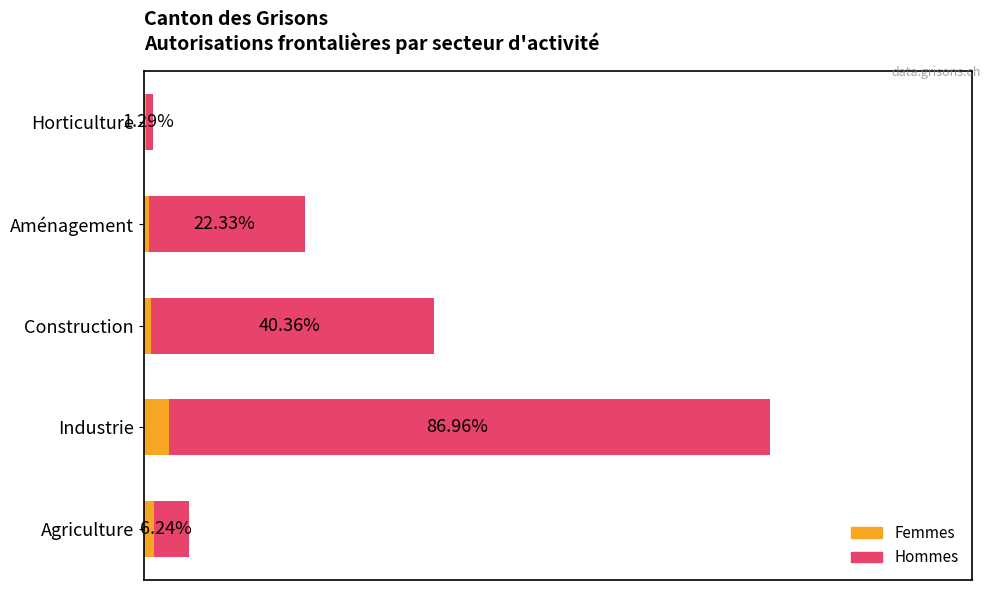

List the series in order of their overall mean, highest first.

Hommes, Femmes